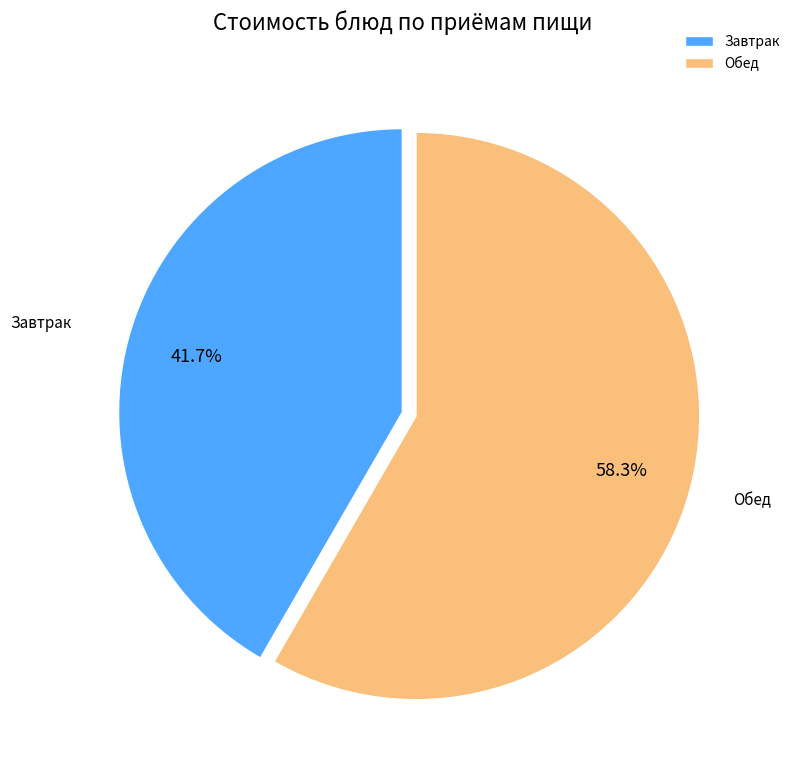

What percentage is NOT represented by Завтрак?

58.3%